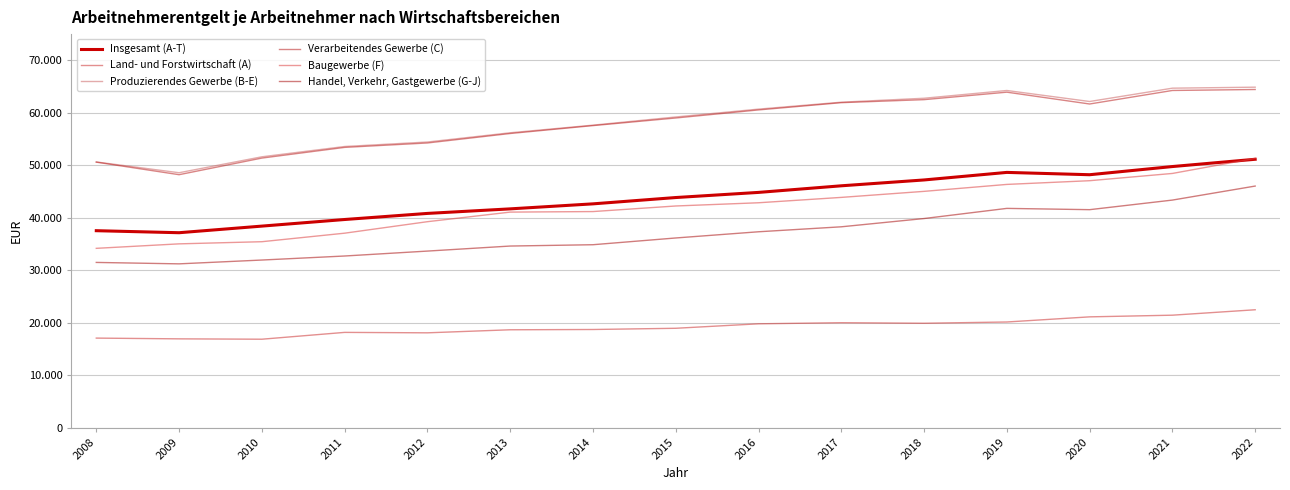

What is the difference between the Land- und Forstwirtschaft (A) values at 2016 and 2020?

1325